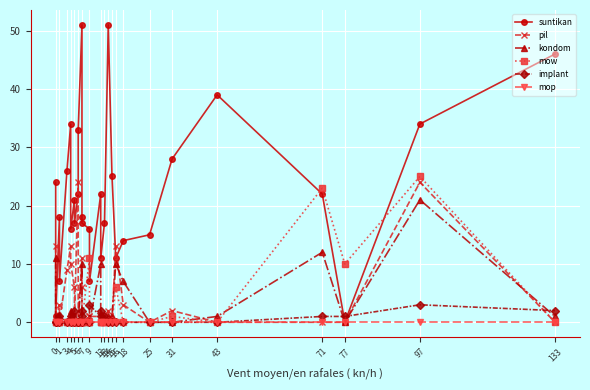

Between 1 and 3, which is larger?

3